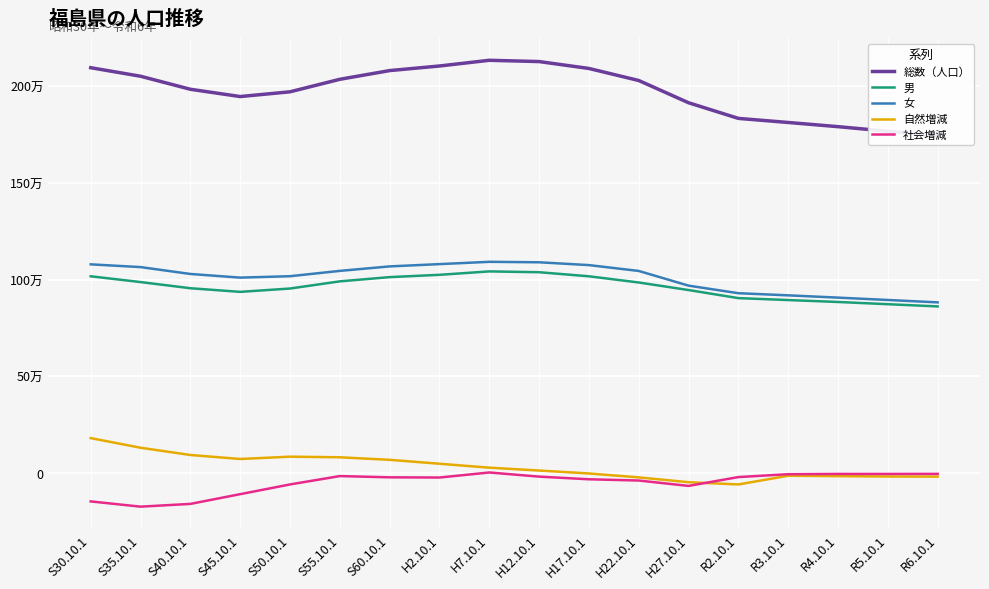

What is the total value across all series at S45.10.1?

3854477